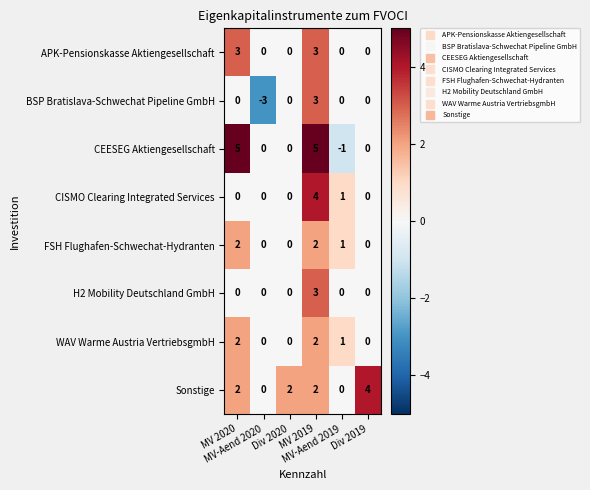

How many values in the BSP Bratislava-Schwechat Pipeline GmbH series are below 0?

1